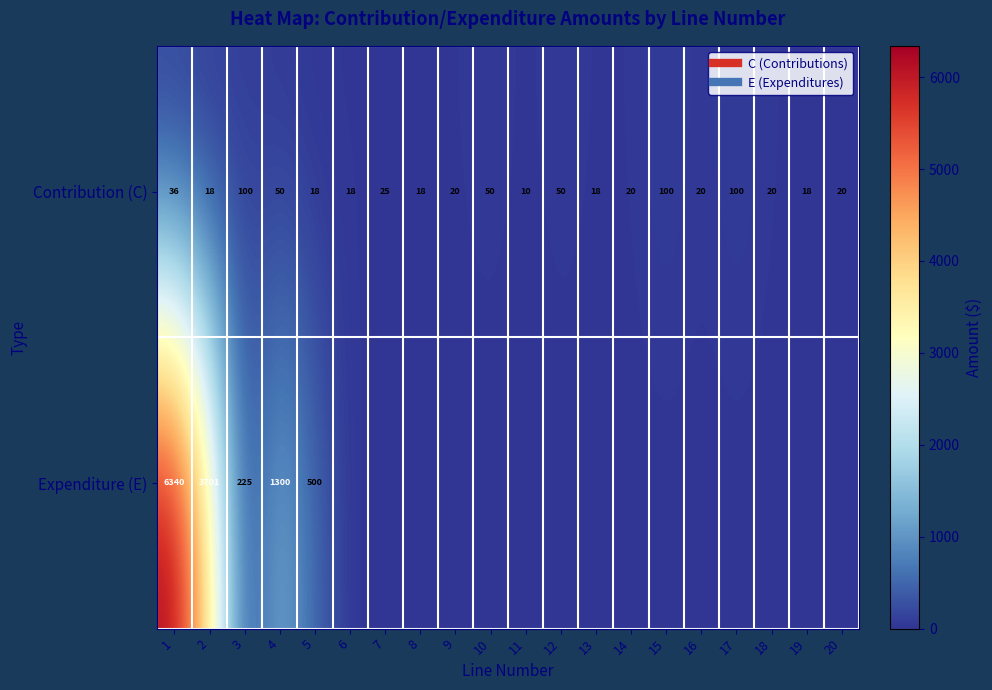

At how many categories does at least one series exceed 6106?

1